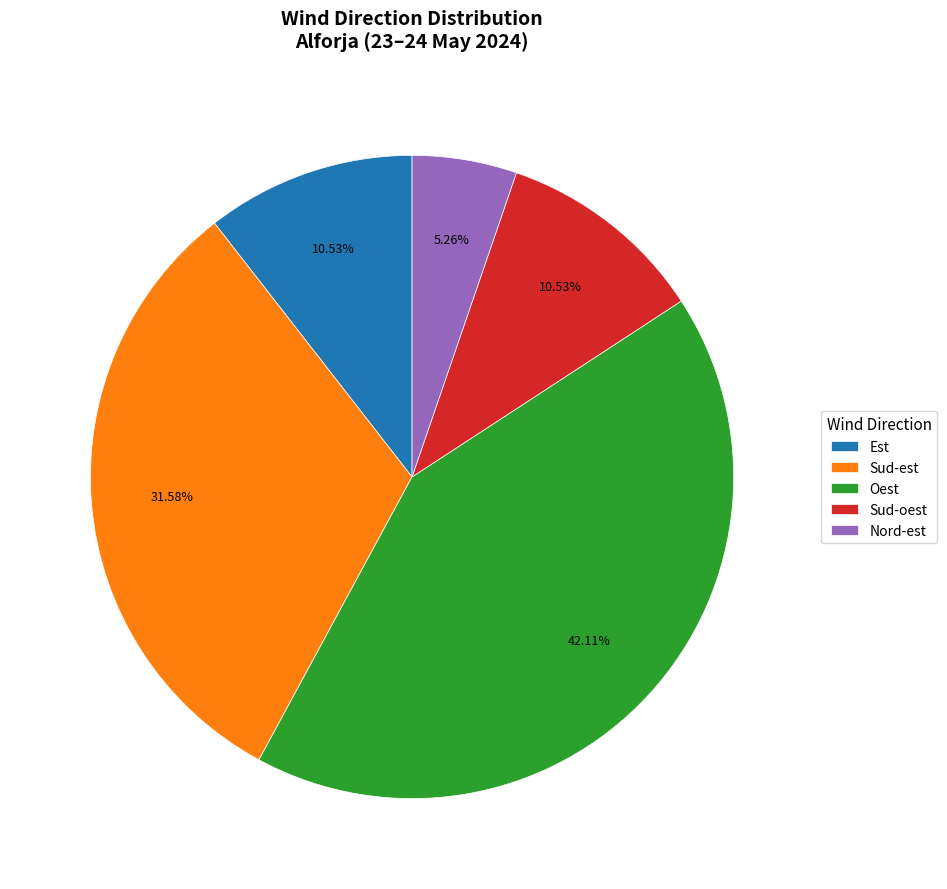

Does any single category account for the majority?

No